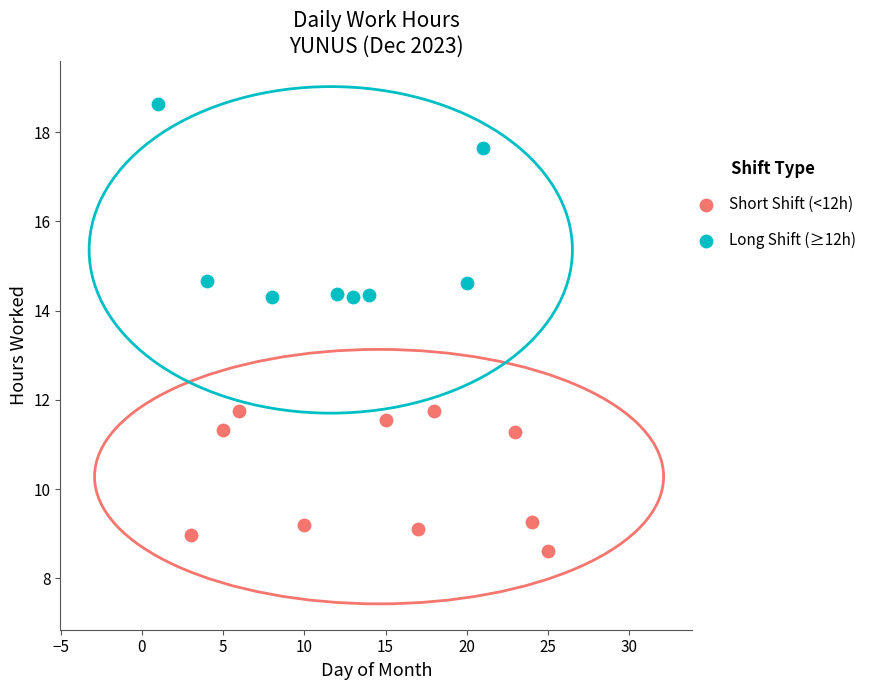

Which series contains the lowest Y value?

Short Shift (<12h)